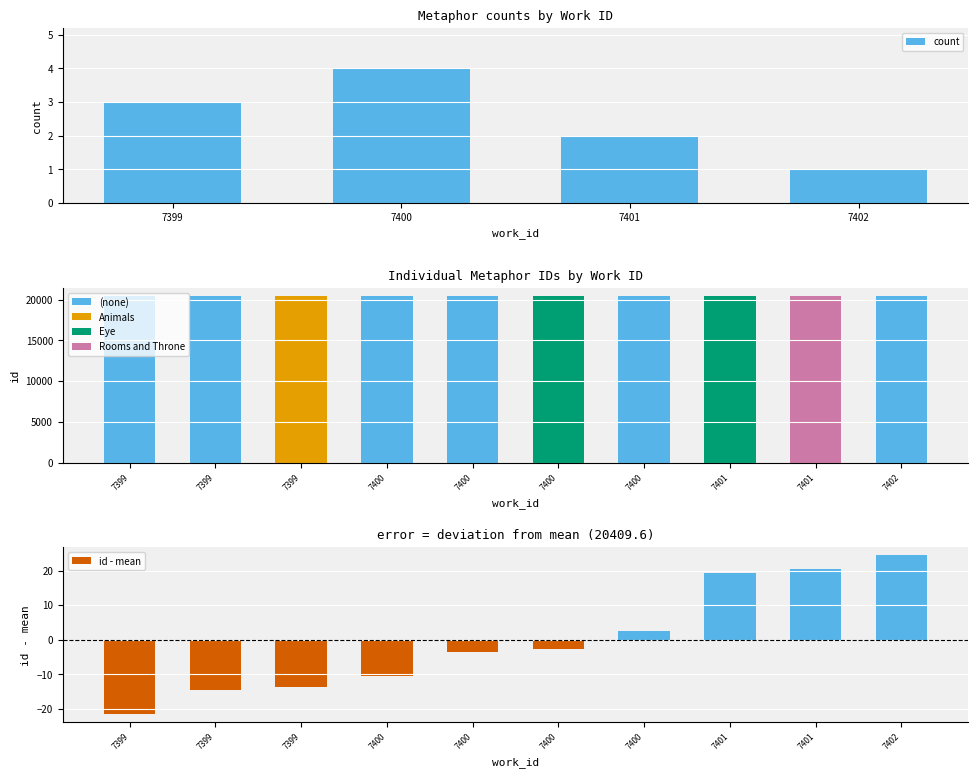

How many distinct data groups are displayed?

1